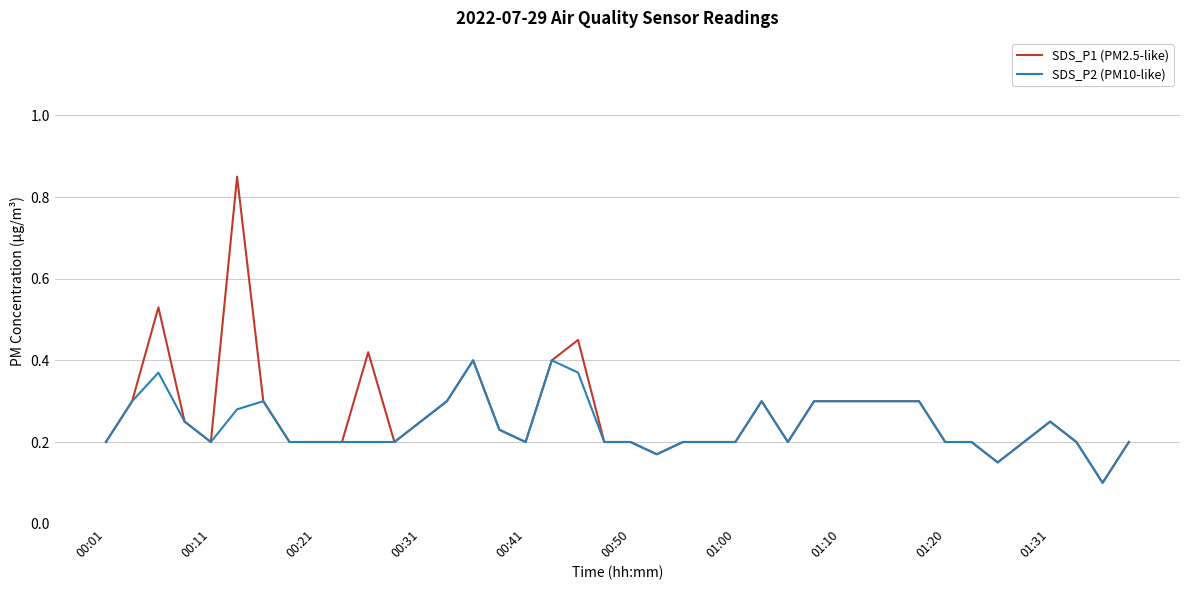

List the series in order of their overall mean, lowest first.

SDS_P2 (PM10-like), SDS_P1 (PM2.5-like)